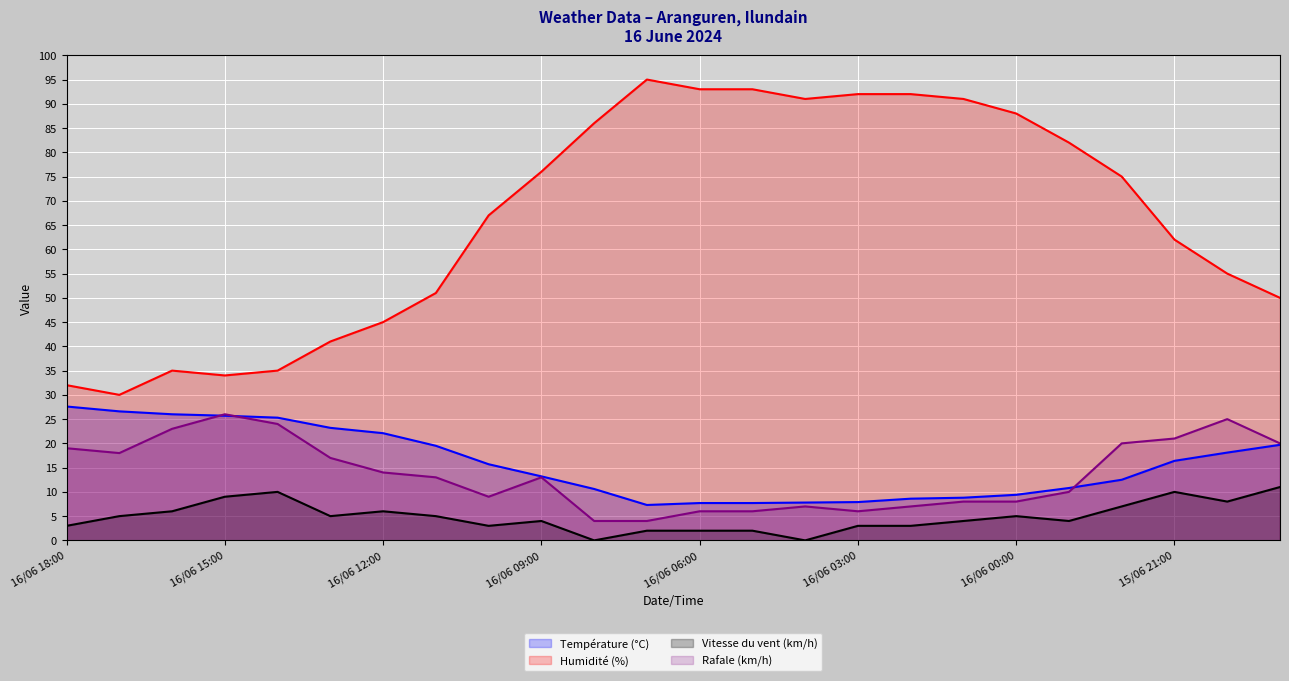

How many data points in Température (°C) are above 15?

12